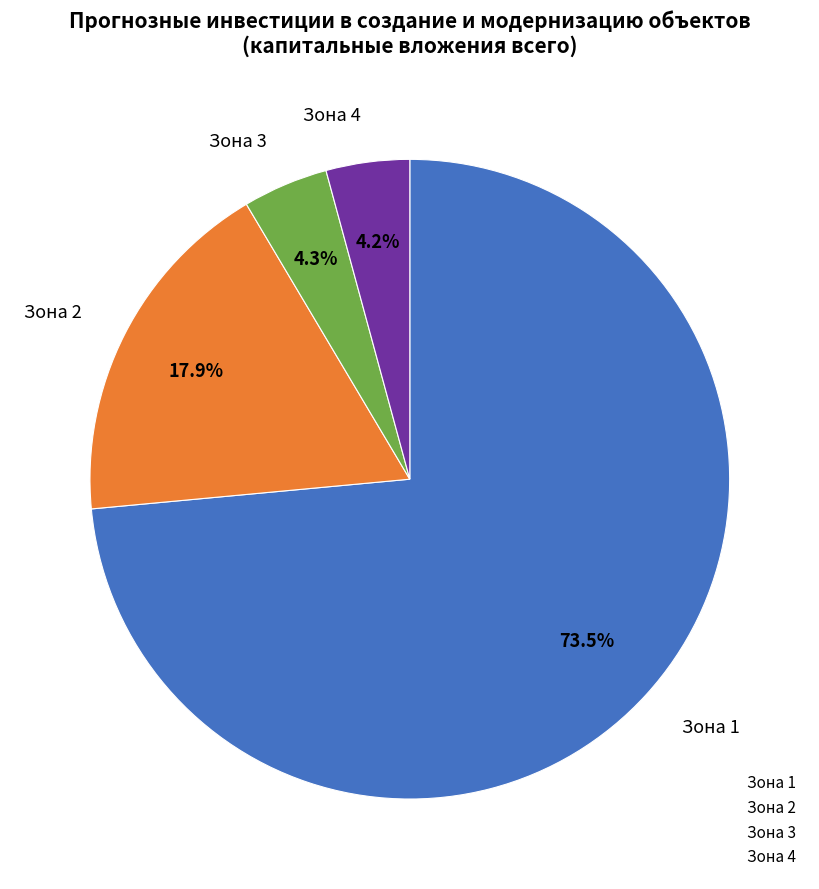

Which slice is the largest?

Зона 1